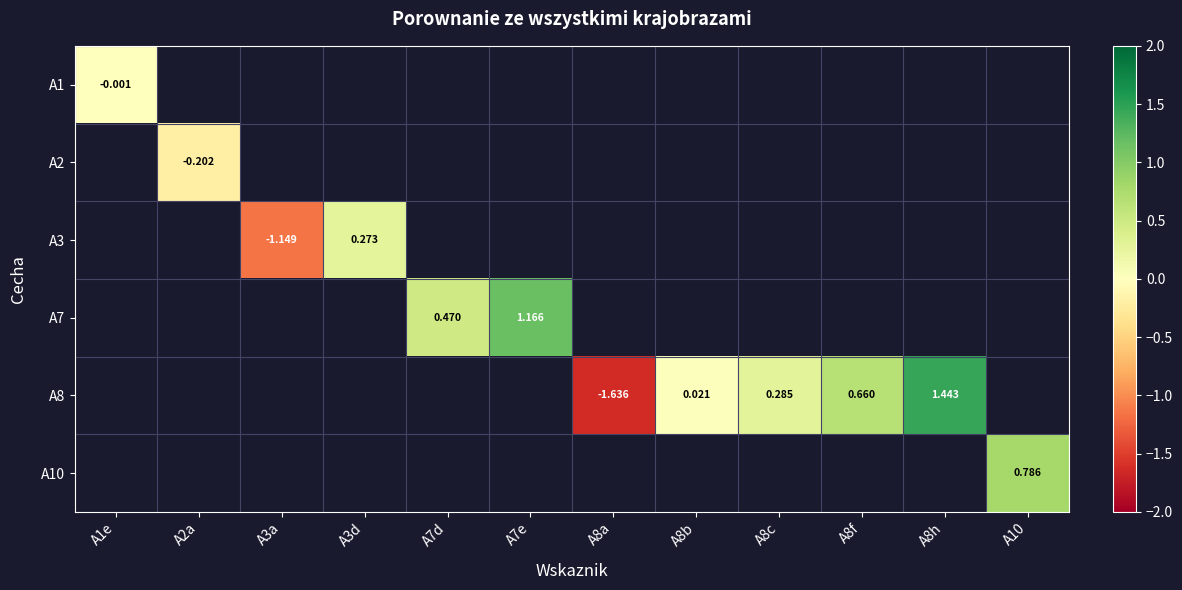

The A10 series shows 1.3 at A10. True or false?

False